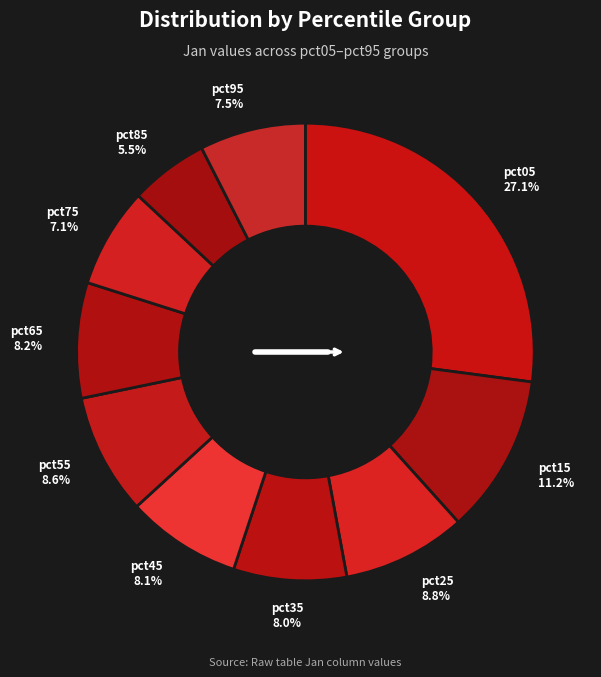

Which has a higher value, pct15 or pct25?

pct15